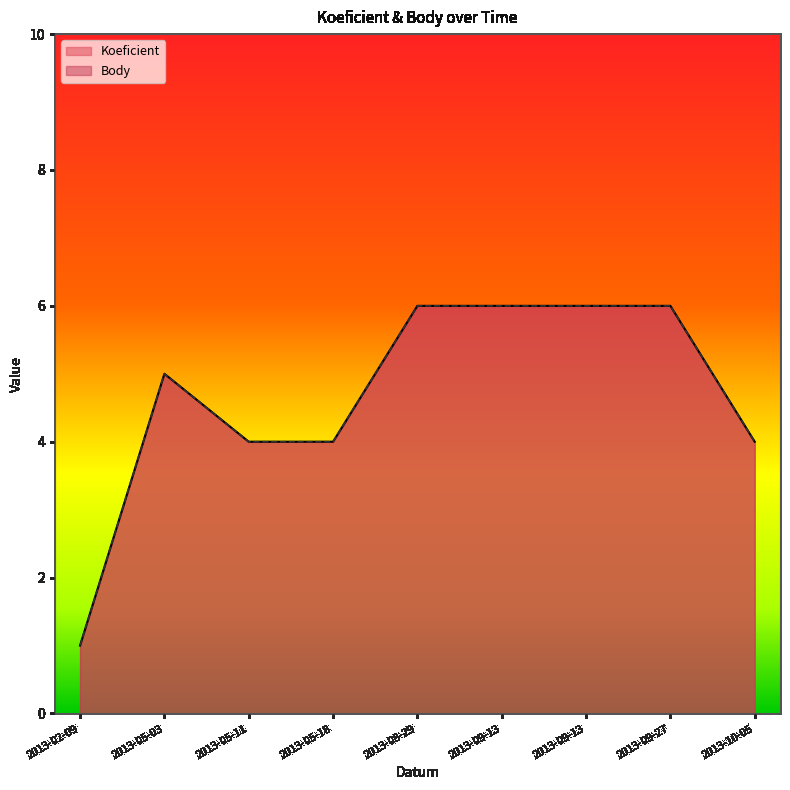

At which label is Body closest to 3?

2013-05-11